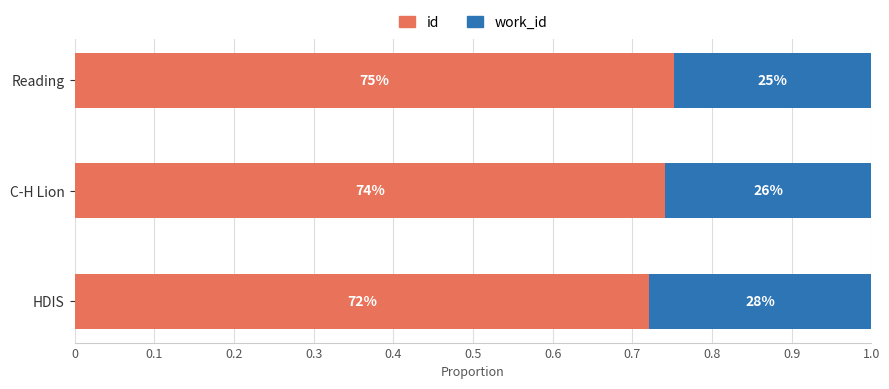

What are all the series names shown in the legend?

id, work_id